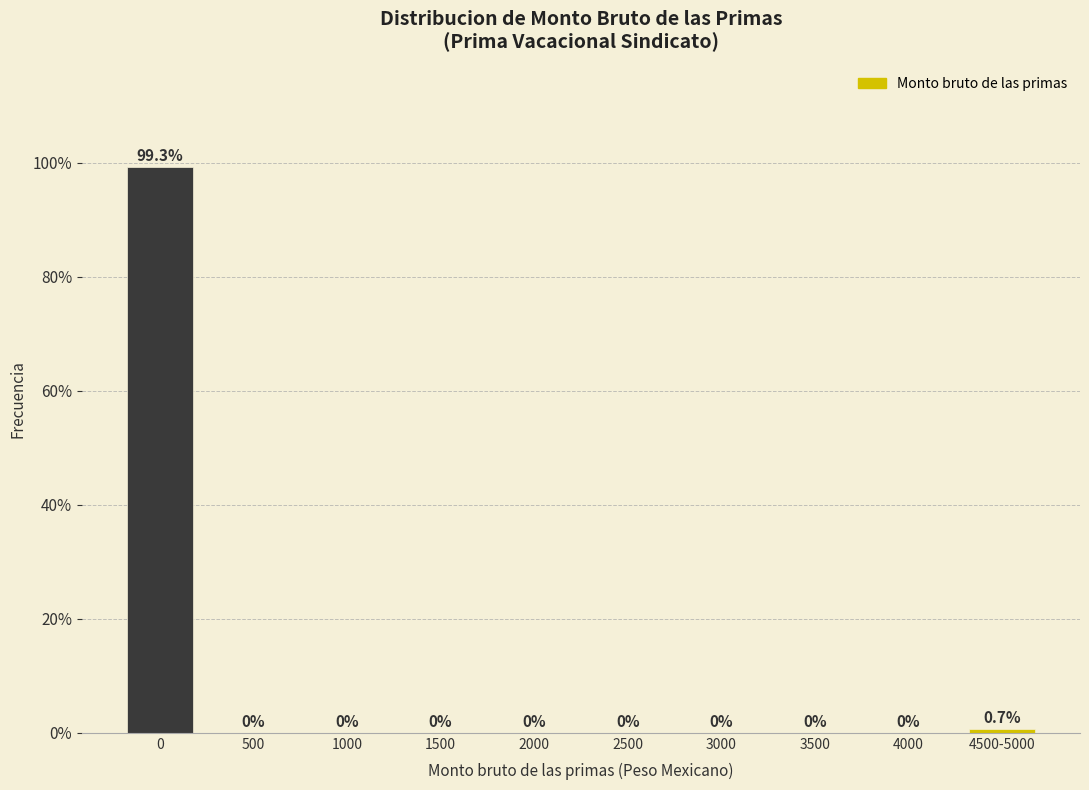

Reading right to left, what are all the values shown in this chart?

4500-5000=0.7	4000=0.0	3500=0.0	3000=0.0	2500=0.0	2000=0.0	1500=0.0	1000=0.0	500=0.0	0=99.3